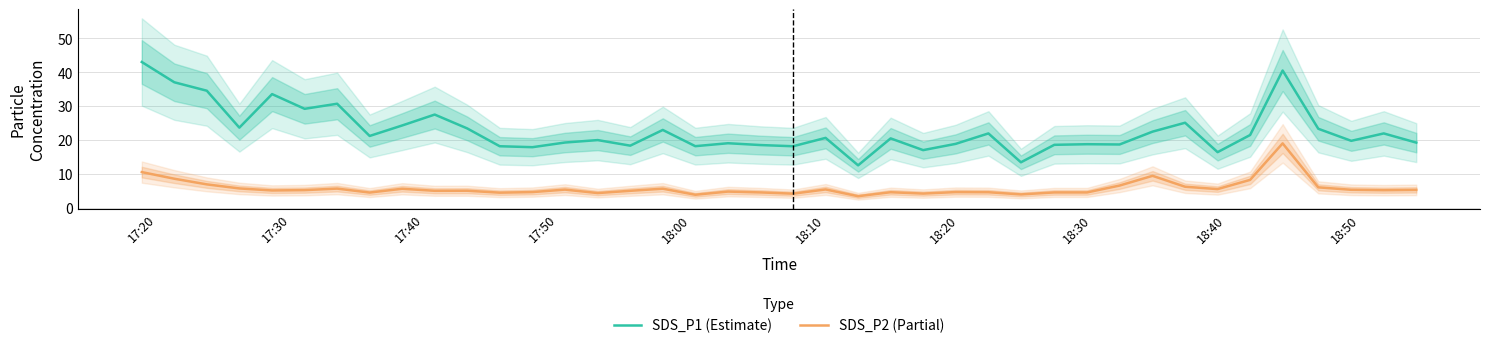

How many interior local peaks does the SDS_P1 (Estimate) series have?

13